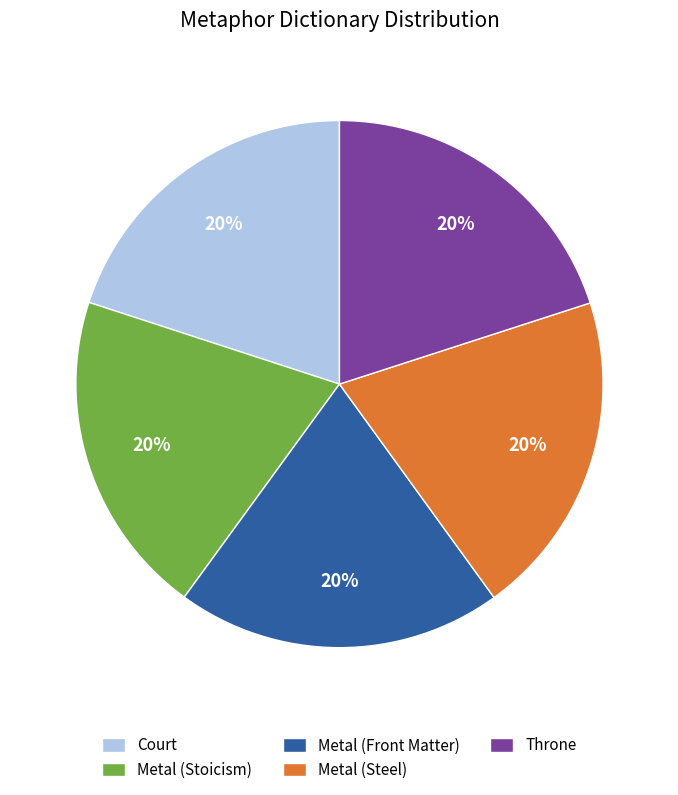

Is the sum of Throne and Metal (Front Matter) greater than half?

No